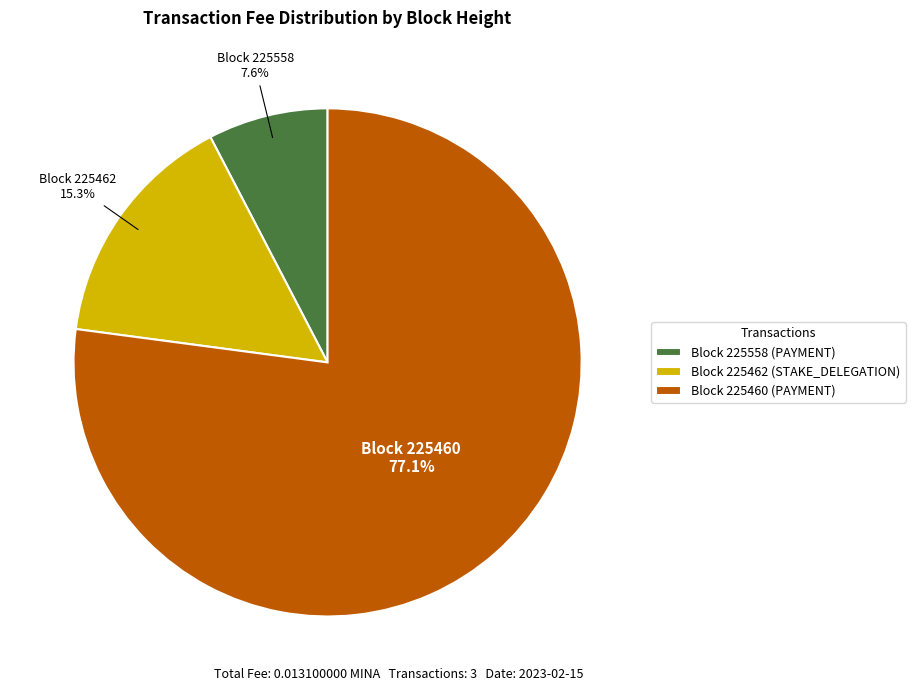

Combined, do Block 225558 (PAYMENT) and Block 225460 (PAYMENT) account for over 50%?

Yes